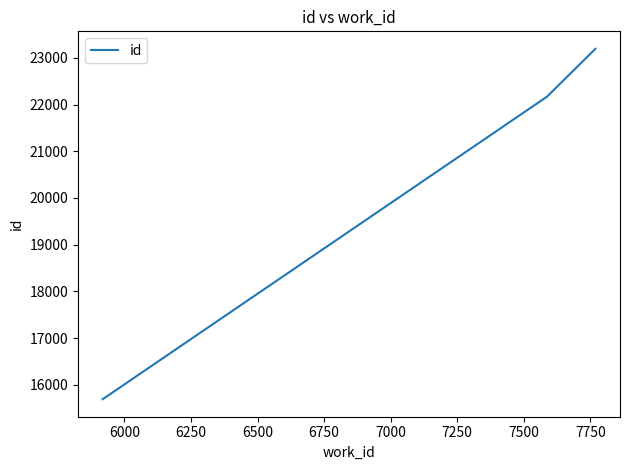

What is the smallest value displayed?

15691